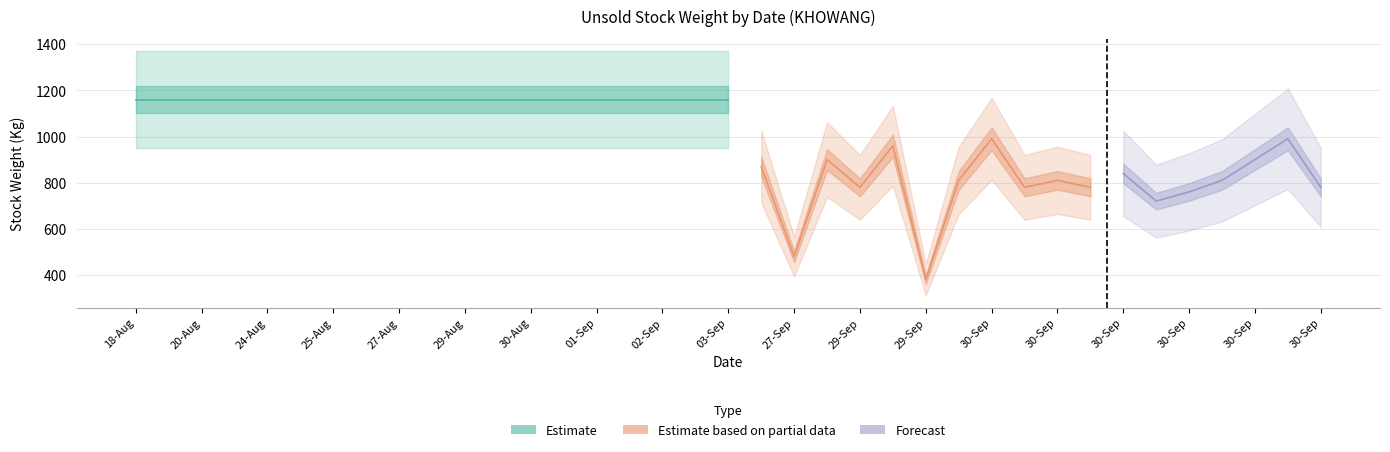

Which label corresponds to the largest value in the chart?

18-Aug